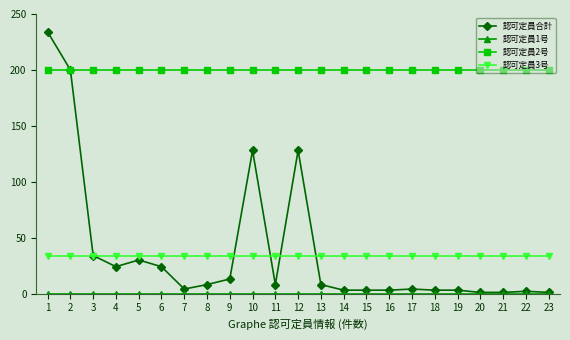

What is the greatest value displayed?

234